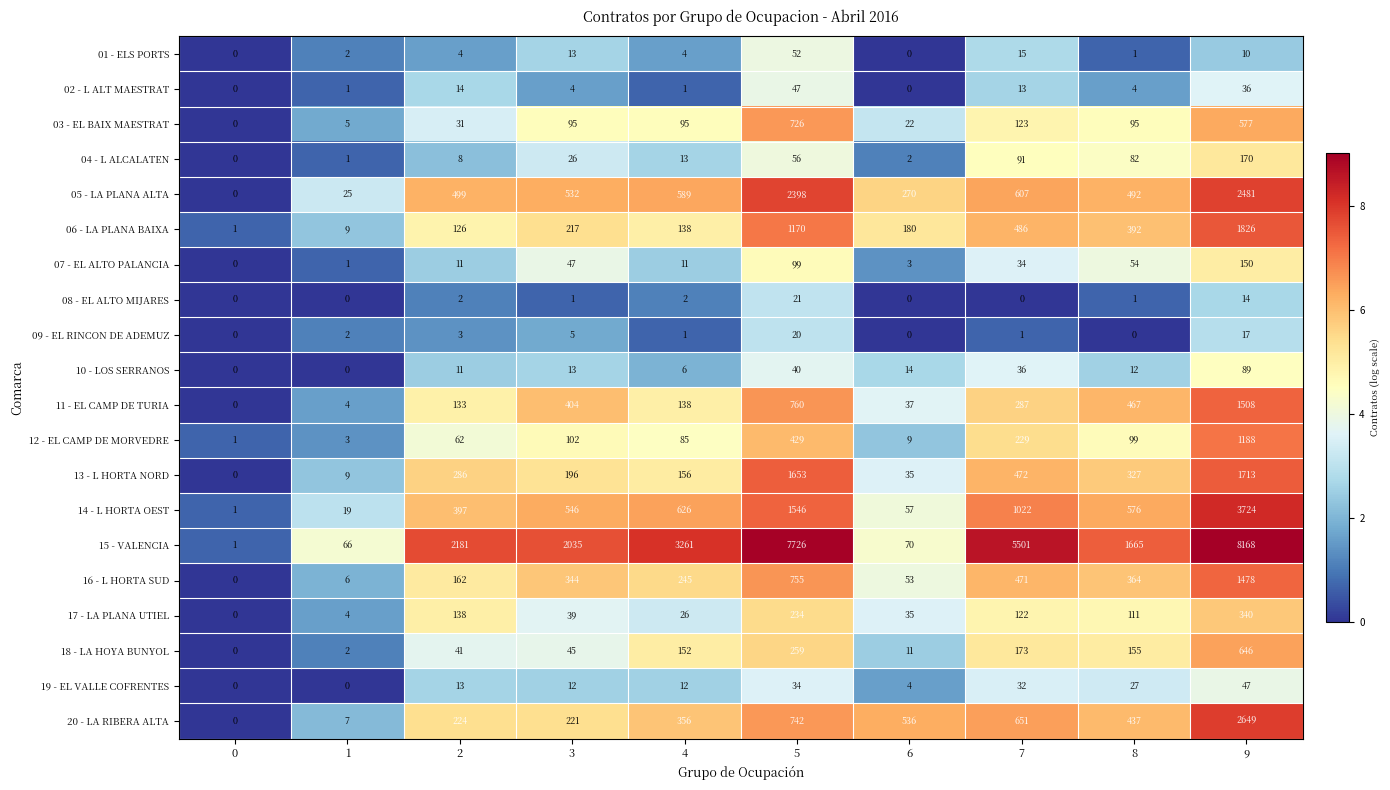

Between 4 and 7, which series saw the biggest shift?

15 - VALENCIA